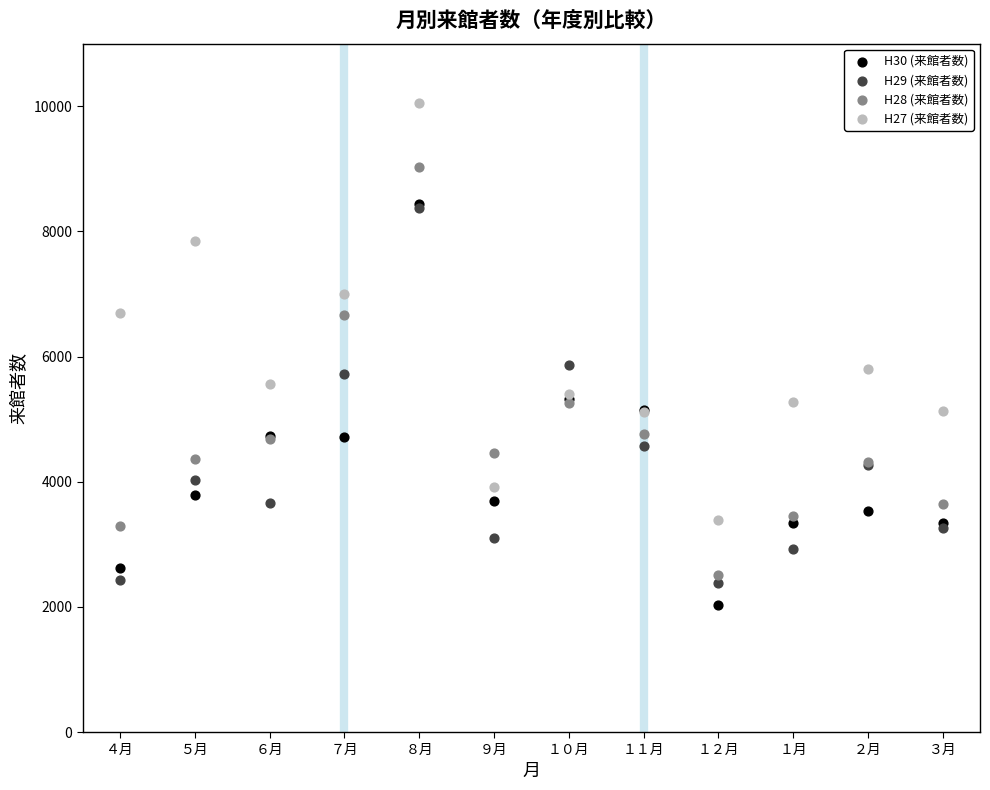

Which series has the largest Y range (max minus min)?

H27 (来館者数)